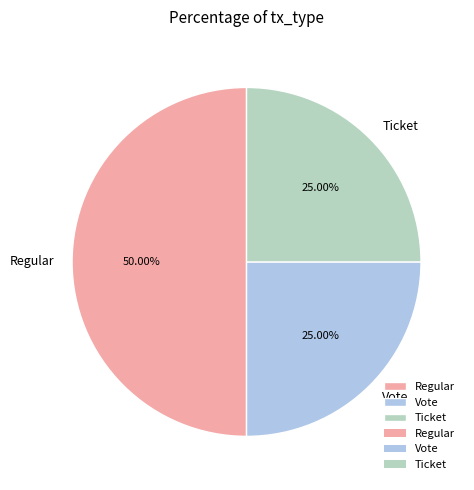

Is the sum of Regular and Ticket greater than half?

Yes